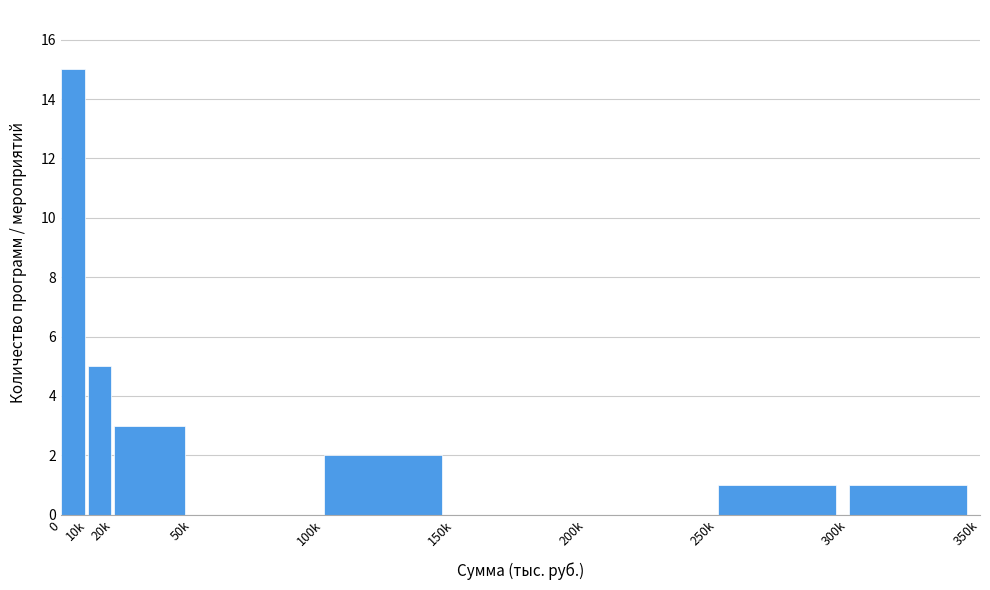

Reading left to right, extract all data points from this chart.

0=15	10k=5	20k=3	50k=0	100k=2	150k=0	200k=0	250k=1	300k=1